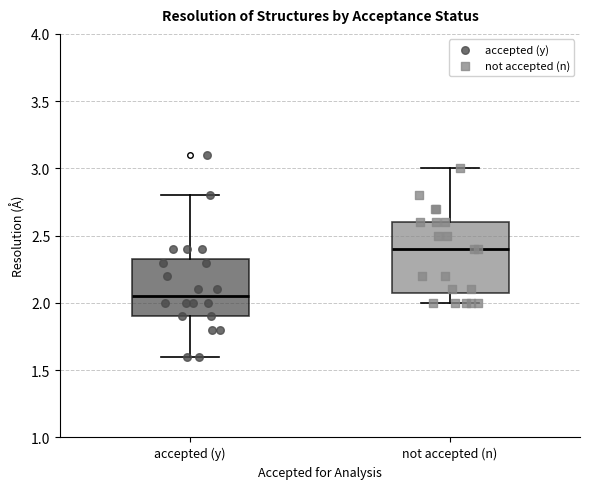

Which box's median line is the highest?

not accepted (n)